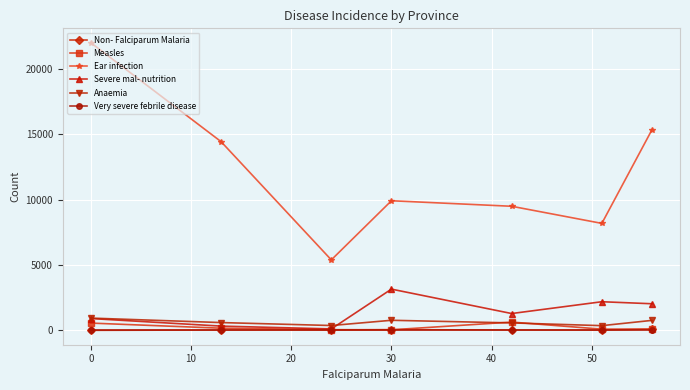

What is the difference between the maximum and minimum values in the Anaemia series?

579